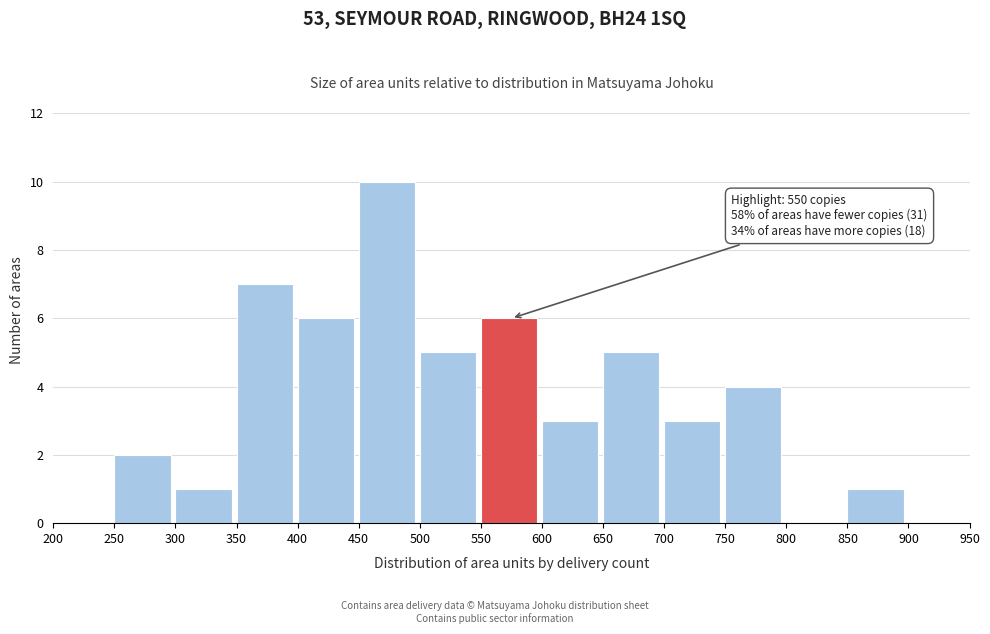

Over which range of the x-axis is the bar tallest?

450 to 500